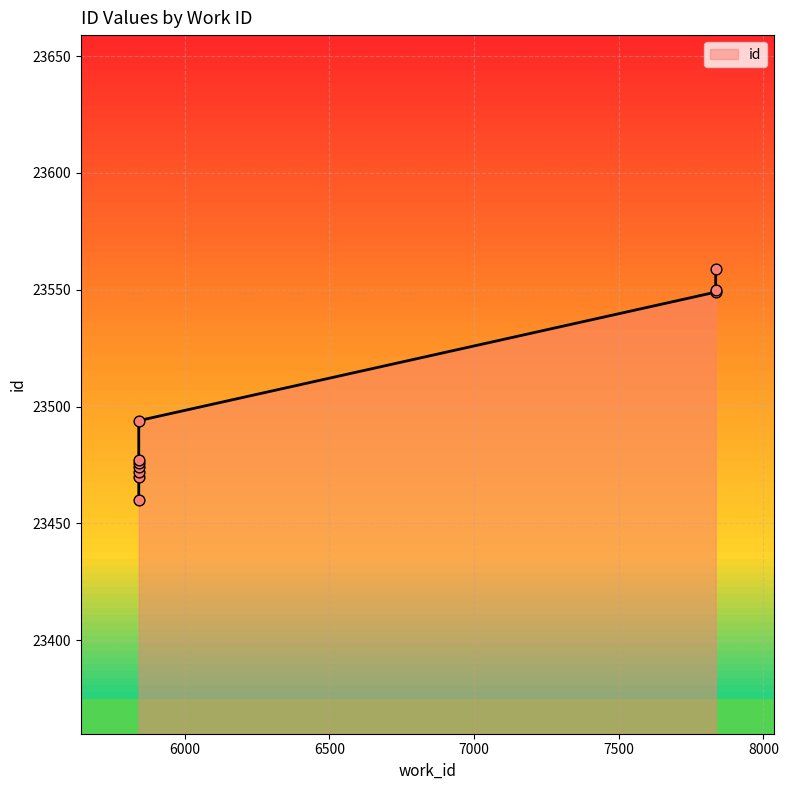

Between 7835 and 7835, which is larger?

7835